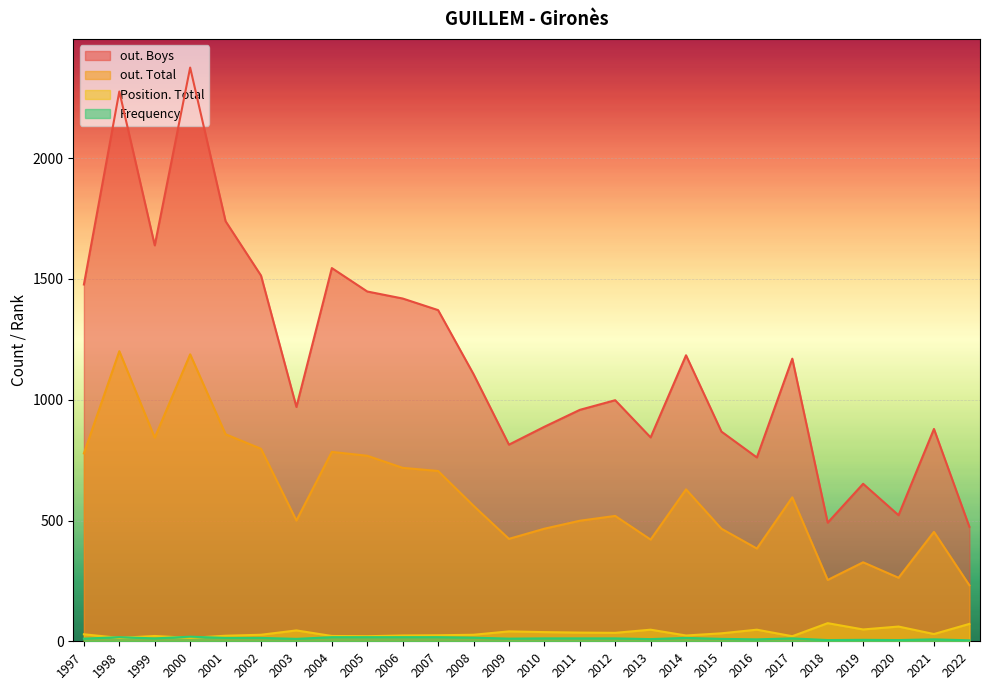

Which series changed the most between 2017 and 1999?

out. Boys